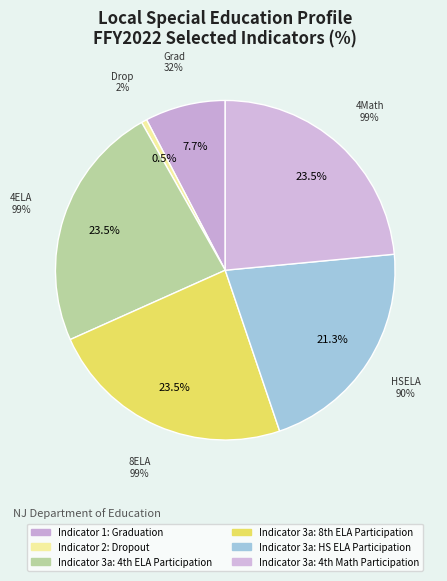

To the nearest percent, what is the average slice percentage?

17%